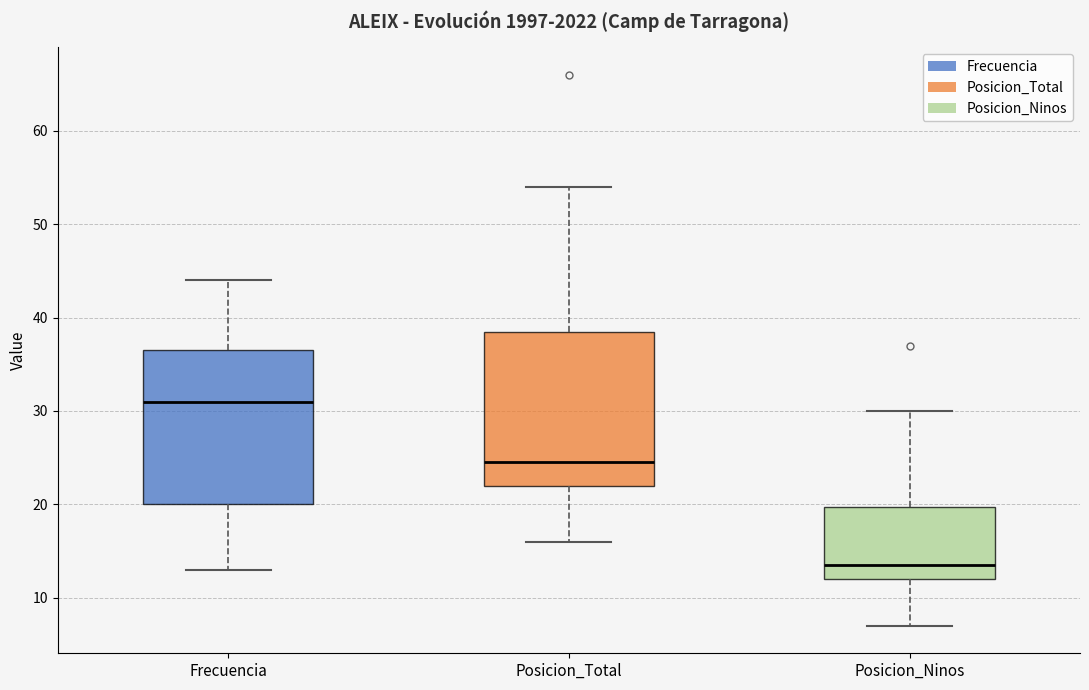

Reading left to right, read every box against the y-axis: the position of its median line, the range the box covers, and the ends of its whiskers. The values are not printed on the chart, so give them approximately, as read against the axis.

Frecuencia: median 31, box 20 to 37, whiskers 13 to 44
Posicion_Total: median 25, box 22 to 39, whiskers 16 to 54
Posicion_Ninos: median 14, box 12 to 20, whiskers 7 to 30